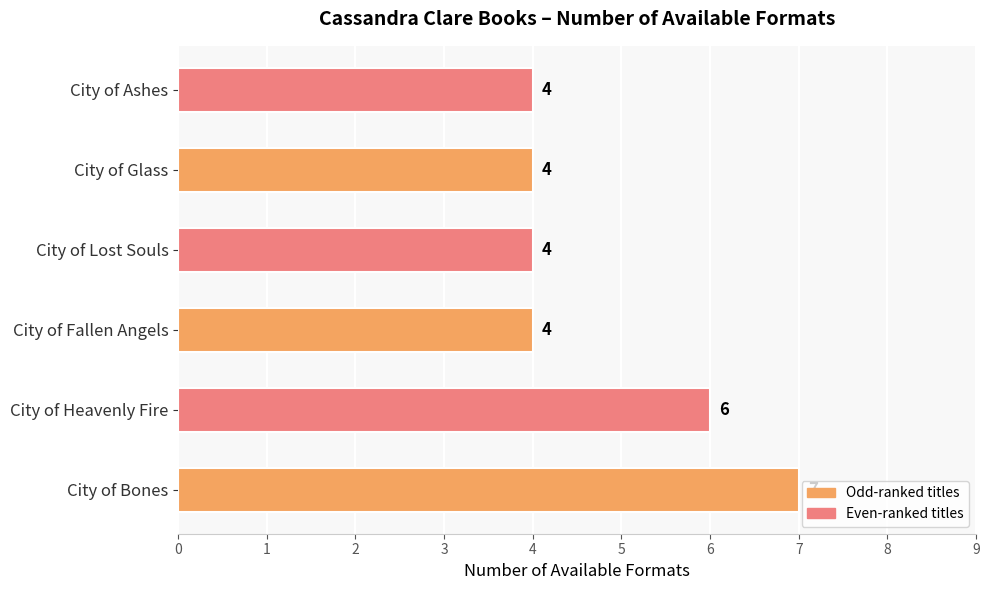

What is the change in value from City of Bones to City of Ashes?

-3